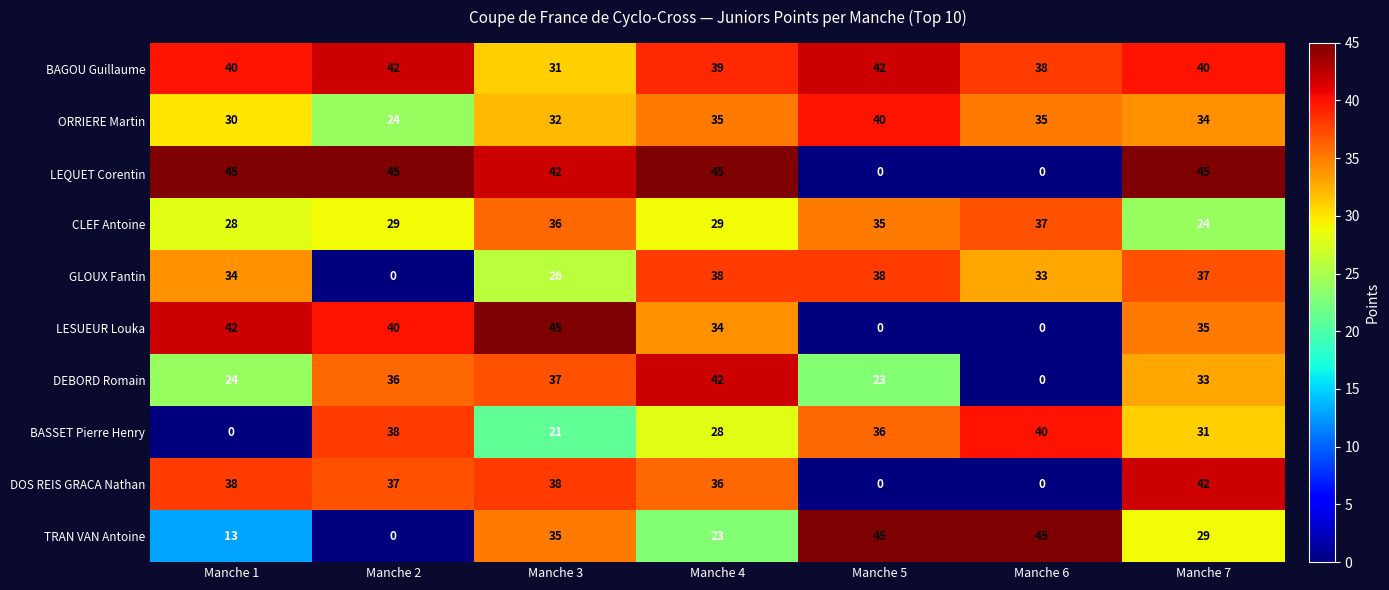

What is the sum of the BAGOU Guillaume values at Manche 3 and Manche 6?

69